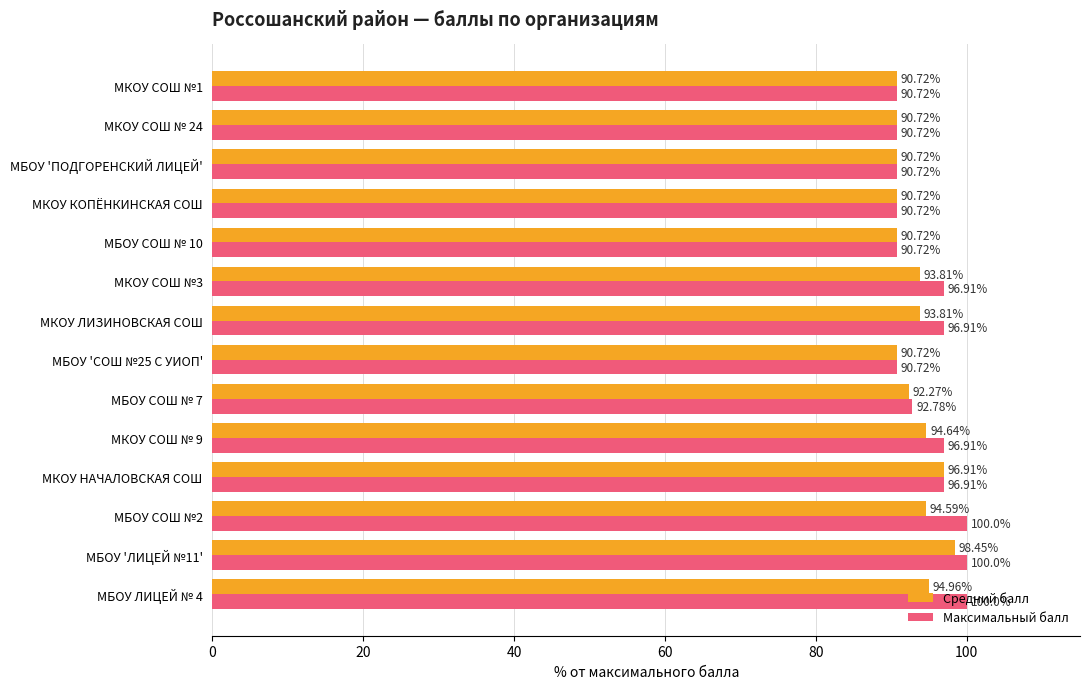

What is the total value across all series at МКОУ СОШ № 9?

191.6